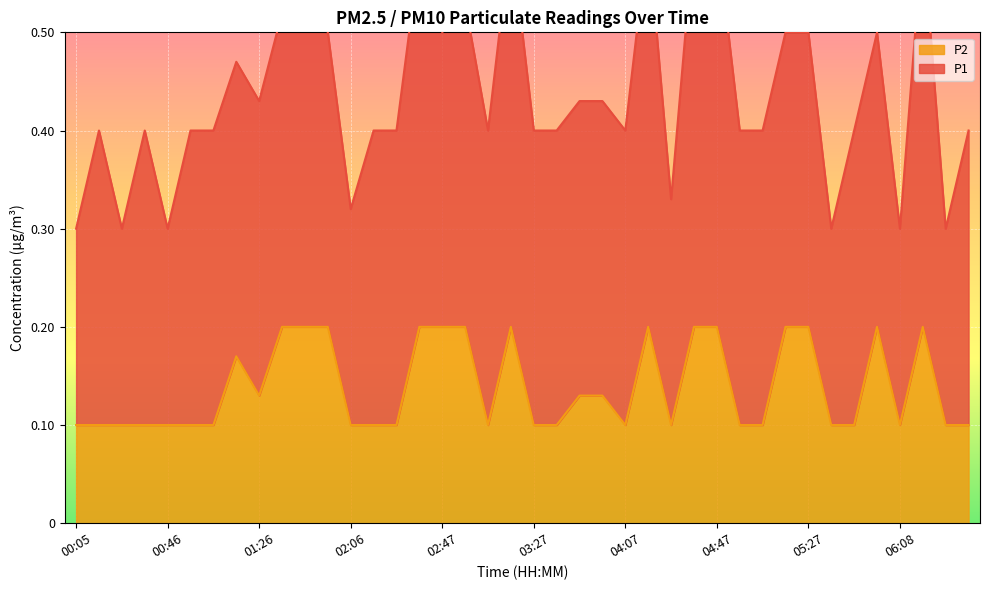

Which label corresponds to the smallest value in the chart?

00:05